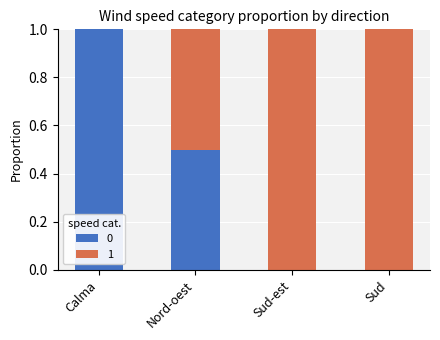

Reading left to right, what are the values for 0?

Calma=1.0	Nord-oest=0.5	Sud-est=0.0	Sud=0.0